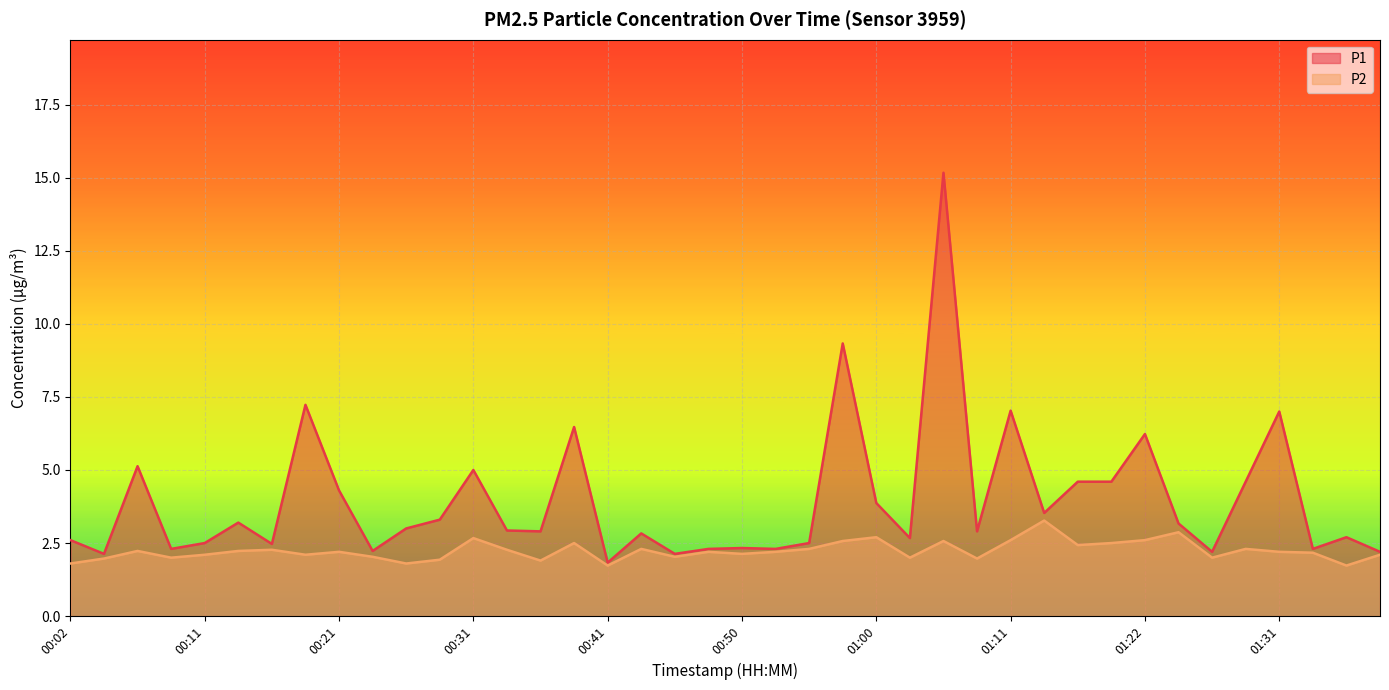

What is the total value across all series at 00:19?

9.3